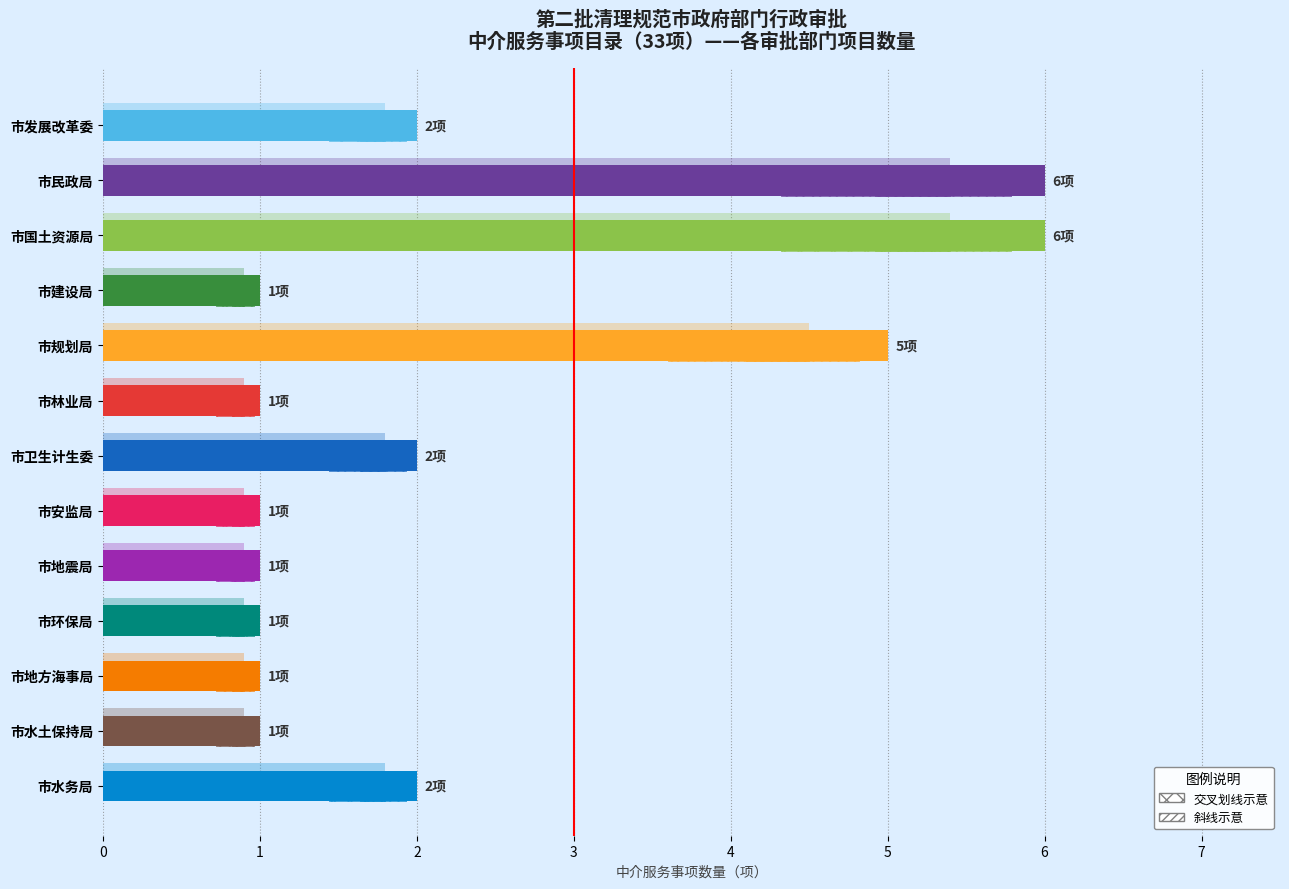

The chart shows a value of 1 at 市水土保持局. True or false?

True